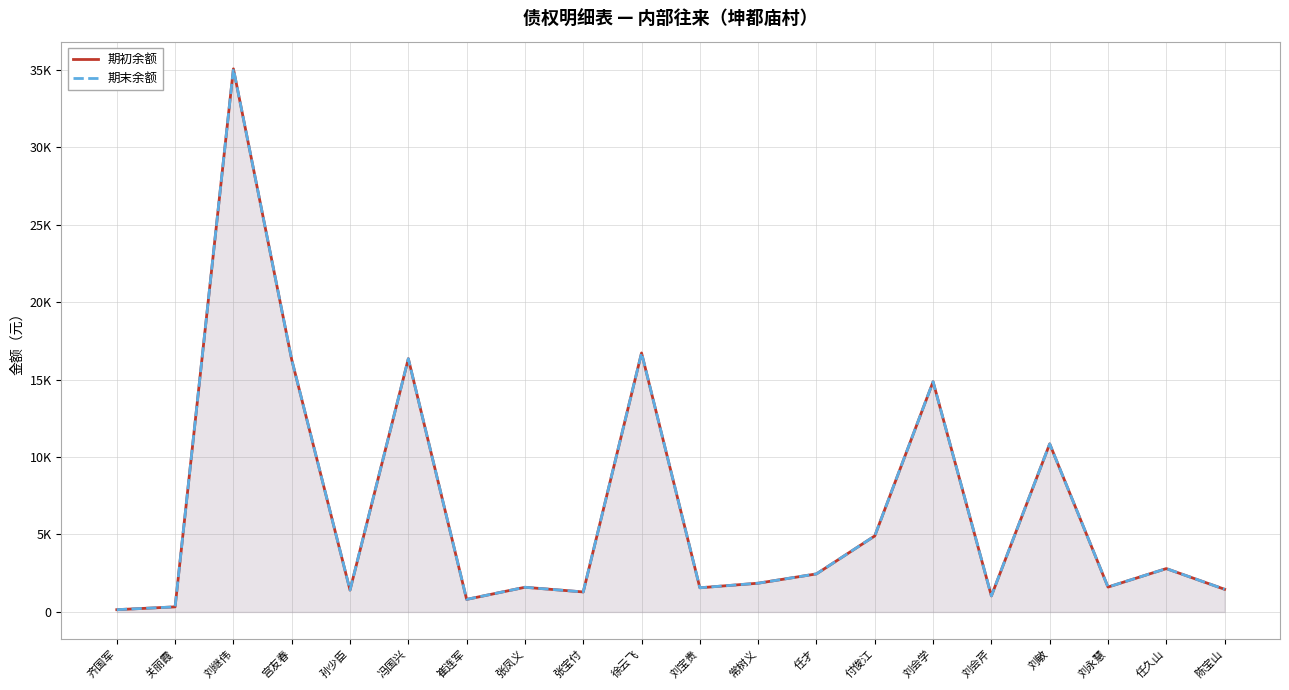

List the labels in order of 期末余额 value, largest first.

刘继伟, 徐云飞, 冯国兴, 宫友春, 刘会学, 刘敏, 付俊江, 任久山, 任才, 常树义, 刘永慧, 张凤义, 刘宝贵, 陈宝山, 孙少臣, 张宝付, 刘会芹, 崔连军, 关丽霞, 齐国军